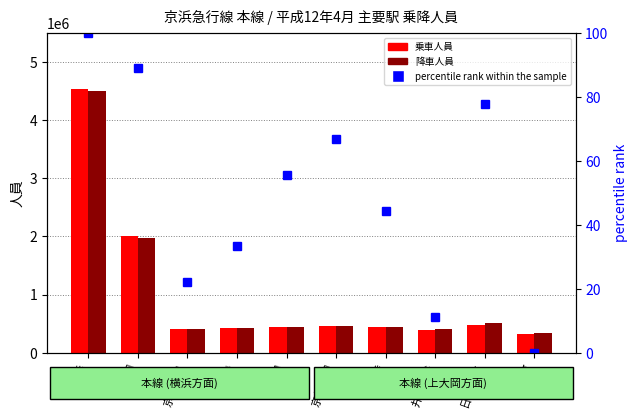

At which label does 降車人員 reach its minimum?

黄金町